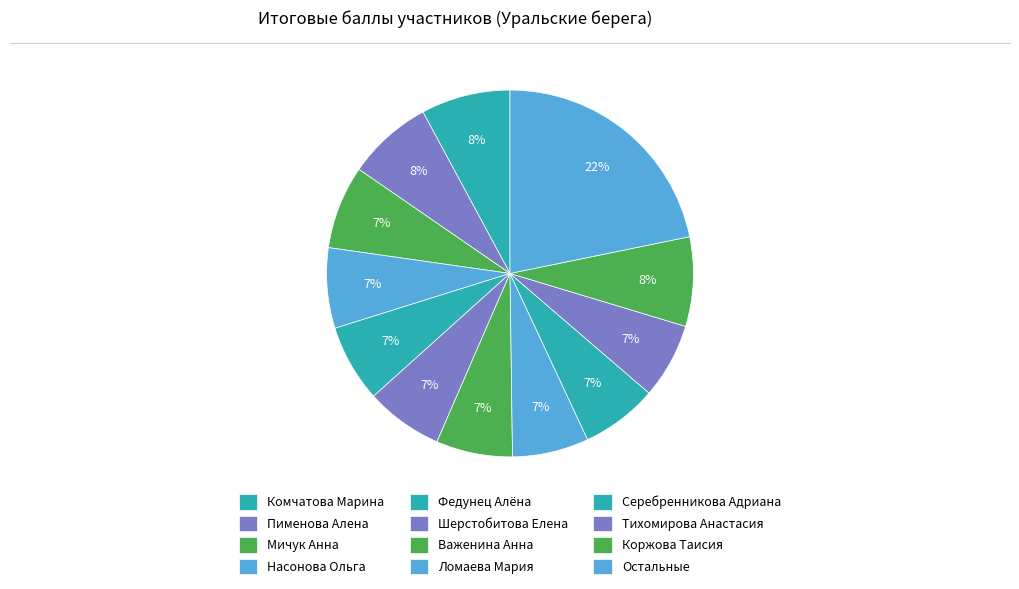

How many segments does this pie chart have?

12